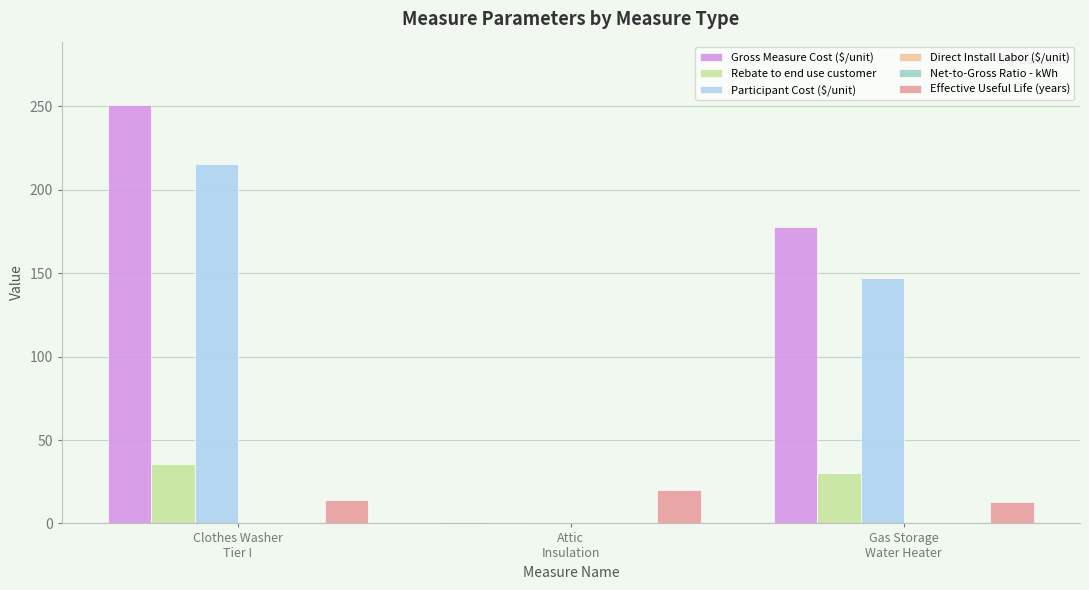

What is the sum of the Rebate to end use customer values at Attic
Insulation and Clothes Washer
Tier I?

35.9